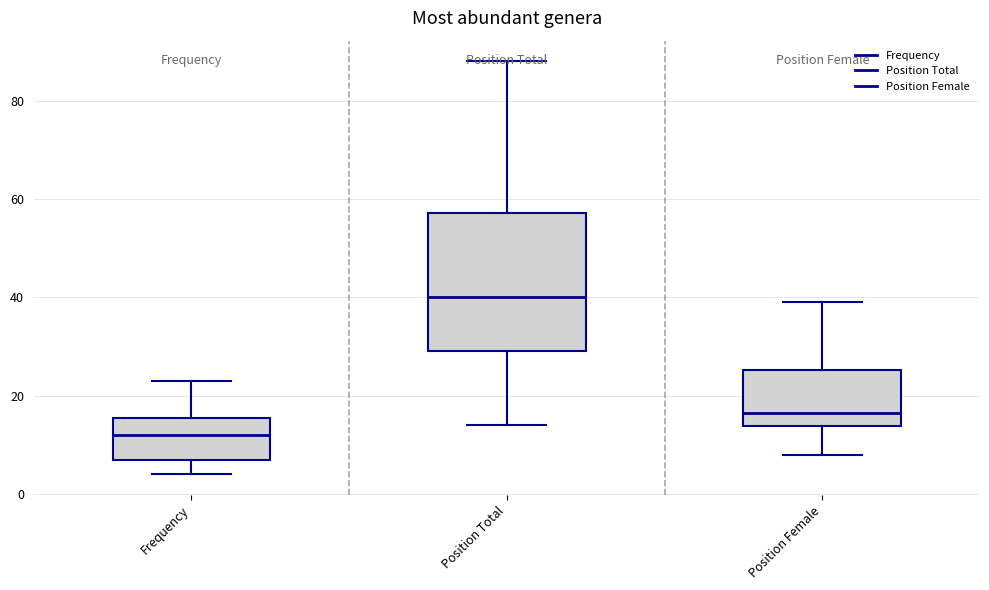

Which box has the lowest median line?

Frequency